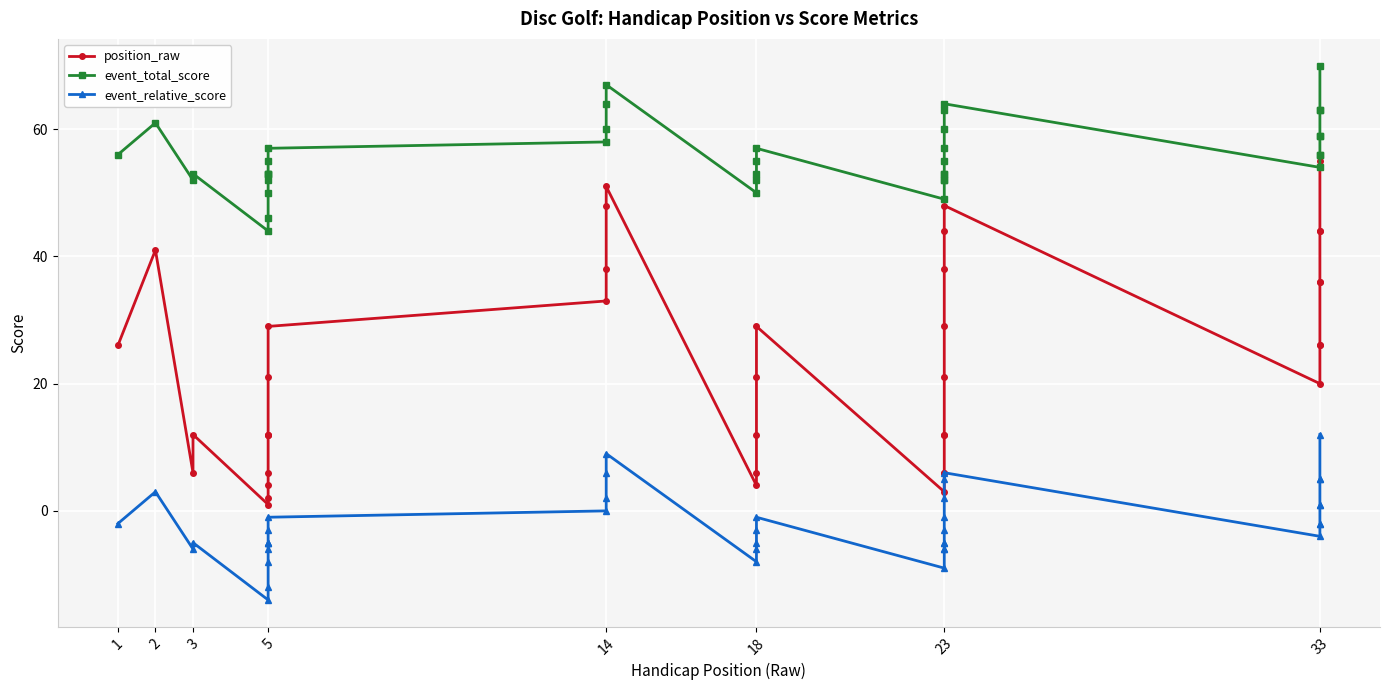

Is this an area chart (filled region under the line)?

No